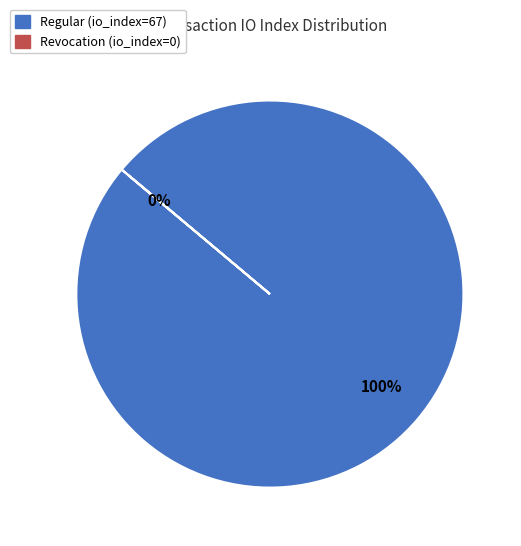

To the nearest percent, what is the difference between the Regular (io_index=67) and Revocation (io_index=0) slice percentages?

100%